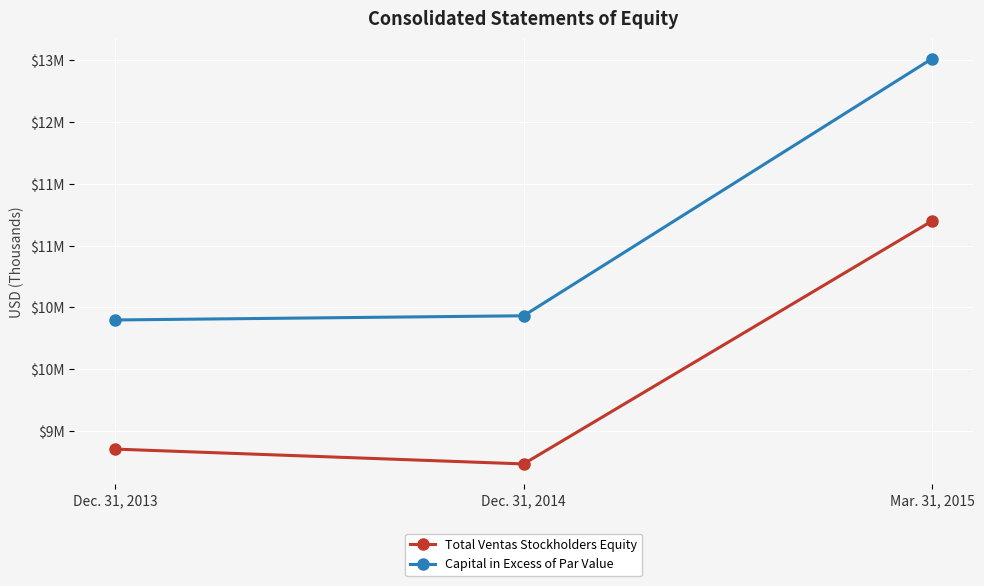

Does the chart have visible grid lines?

Yes